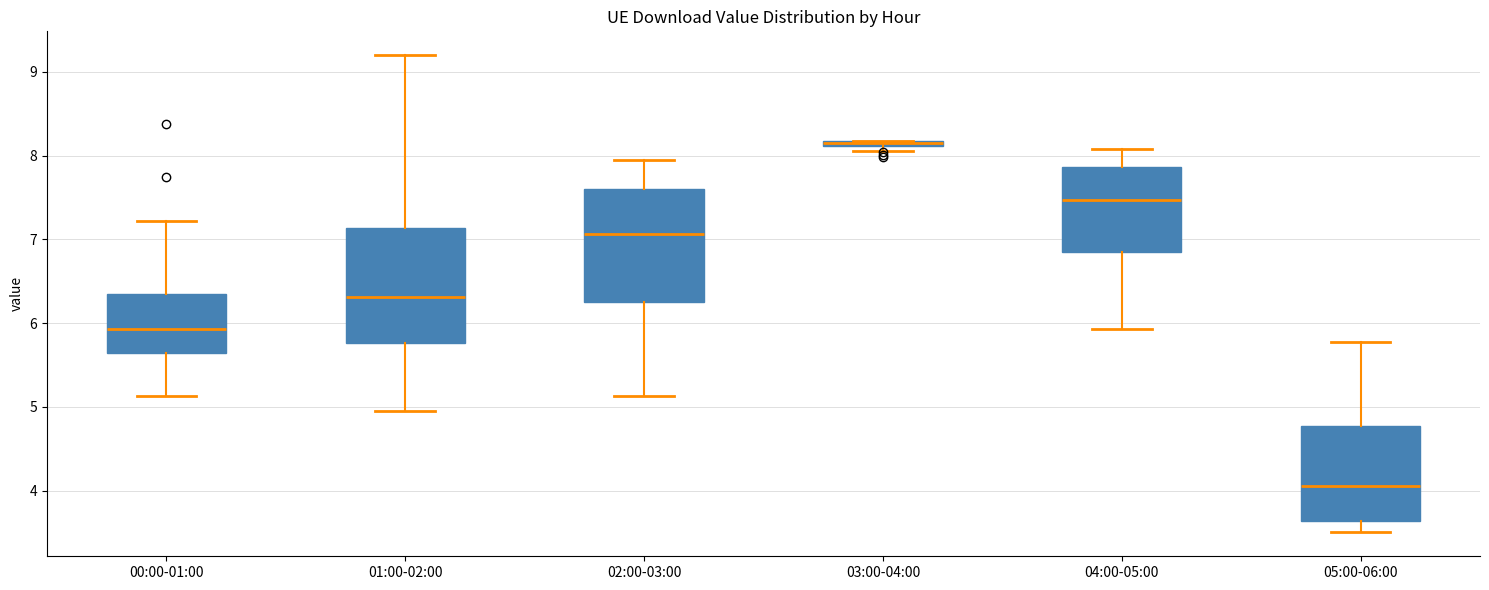

Where does the median line of the box for 04:00-05:00 sit on the y-axis? The values are not printed on the chart, so give them approximately, as read against the axis.

7.5